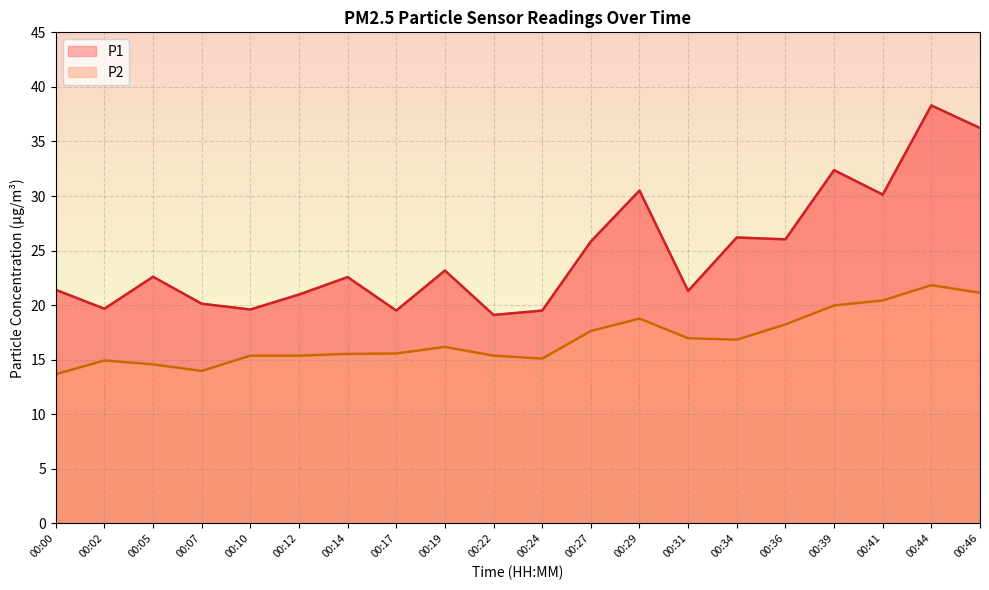

What is the difference between the second highest and second lowest values in the P1 series?

16.7